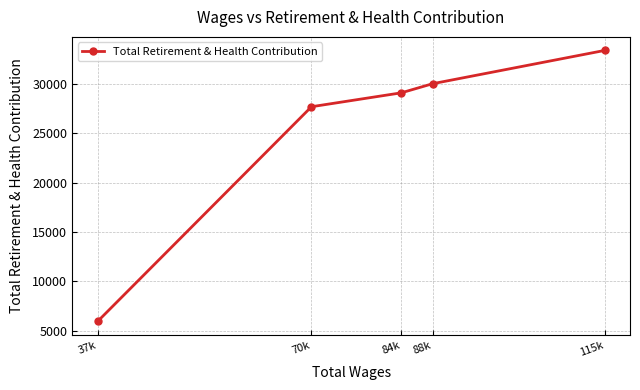

Approximately how many times larger is the value at 70k compared to 88k?

0.9